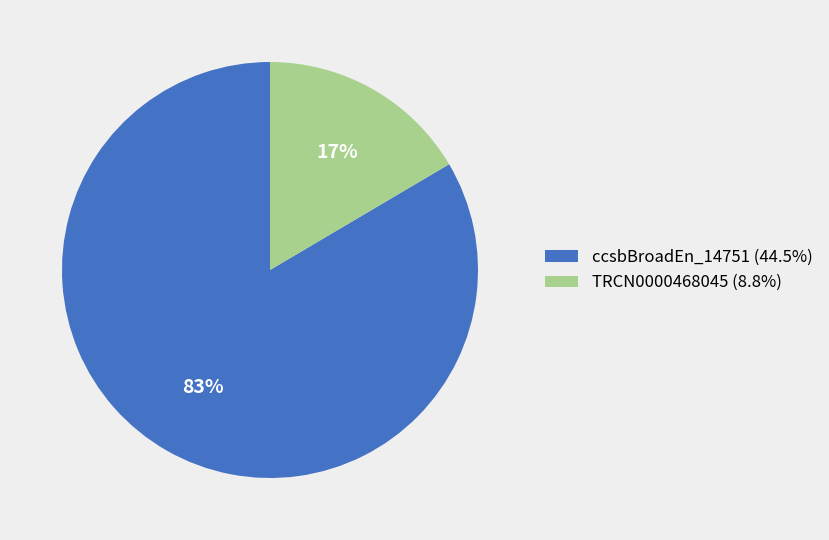

Does ccsbBroadEn_14751 (44.5%) represent more than half of the total?

Yes